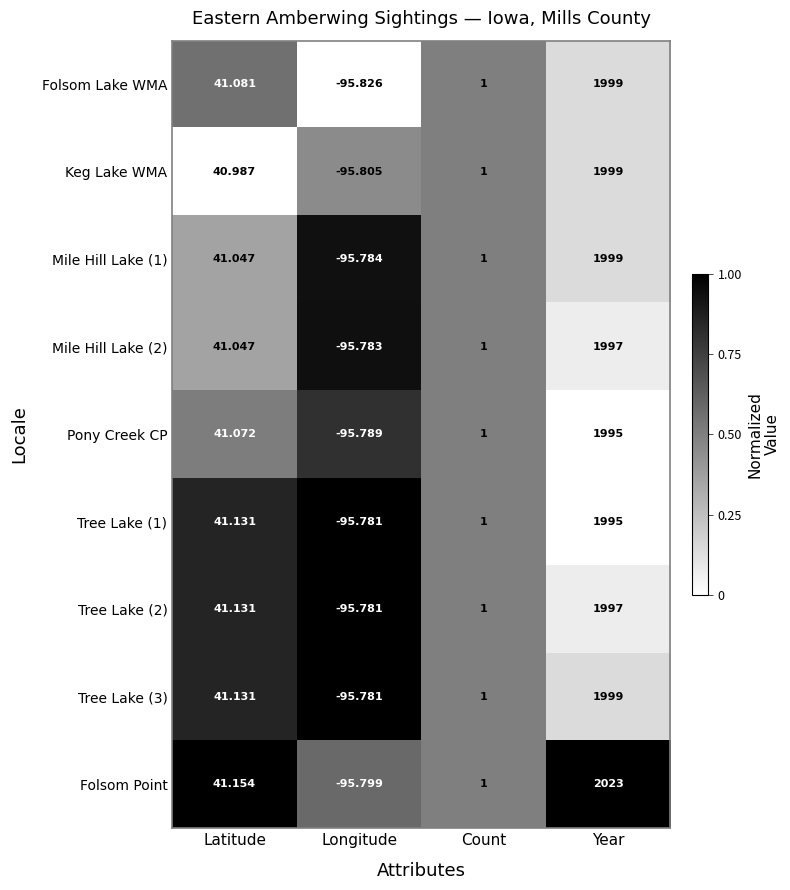

List the labels in order of Tree Lake (2) value, smallest first.

Longitude, Count, Latitude, Year